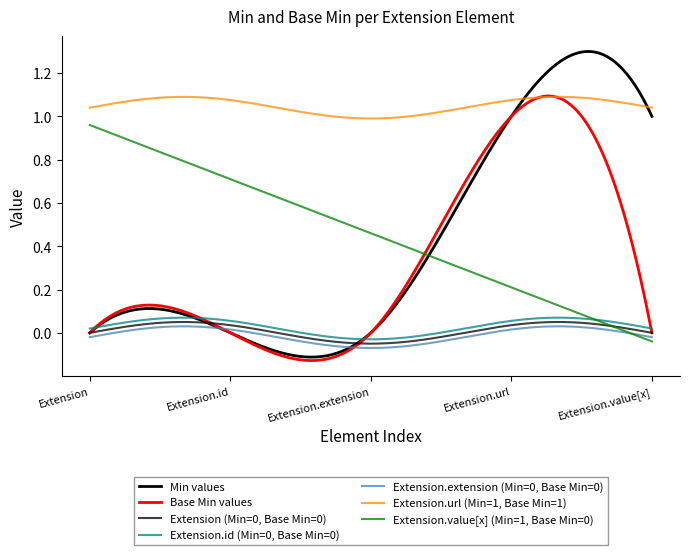

What is the value of the Extension.url (Min=1, Base Min=1) point at the 1st from the left?

1